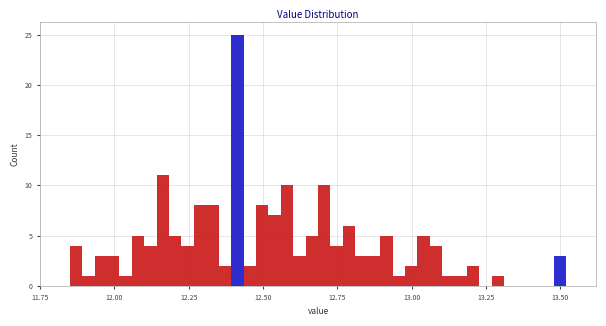

Read against the x-axis, roughly where is the centre of the tallest bar?

12.40